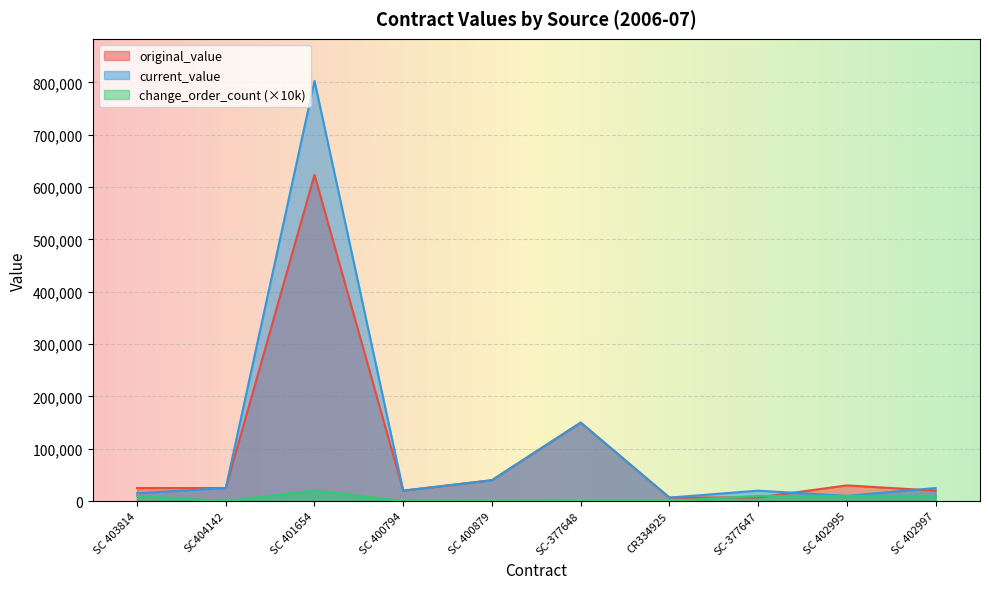

Where is the first local minimum for original_value?

SC 400794